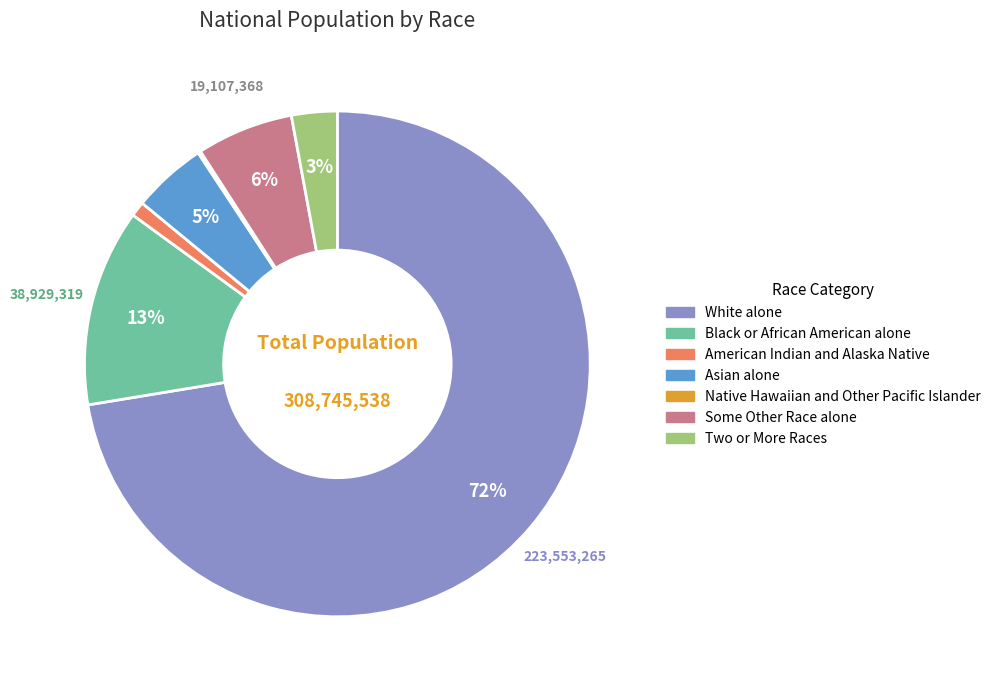

To the nearest percent, what percentage of the pie is Some Other Race alone?

6%